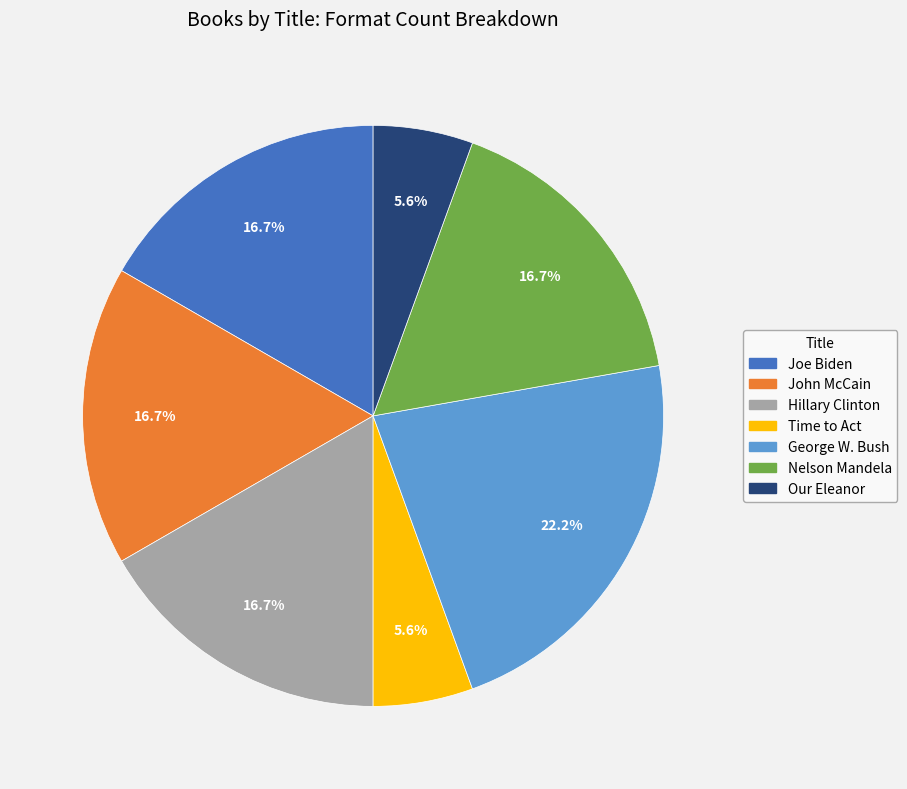

Is there a majority slice in this chart?

No